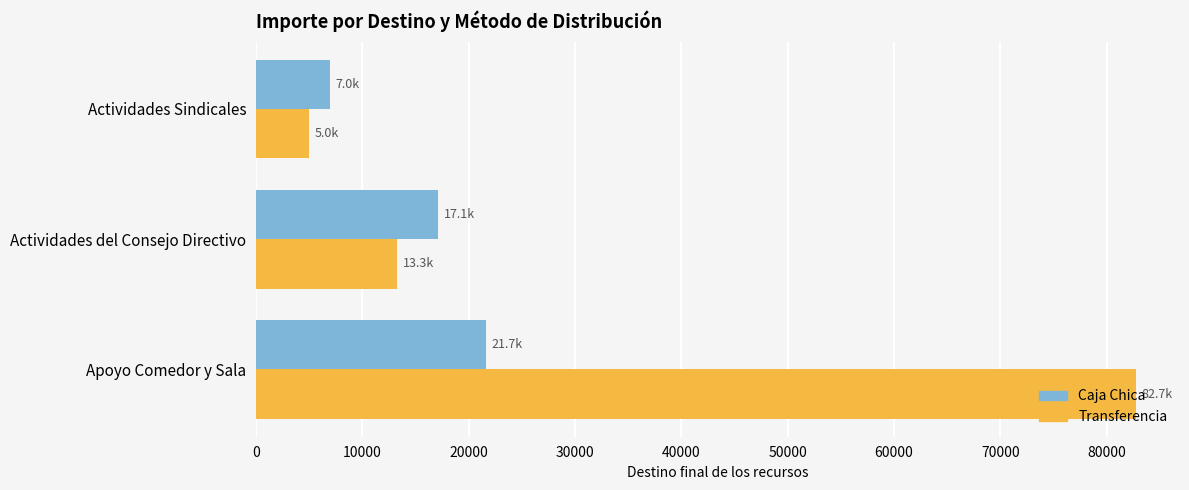

What is the sum of the Caja Chica values at Actividades Sindicales and Actividades del Consejo Directivo?

24136.9